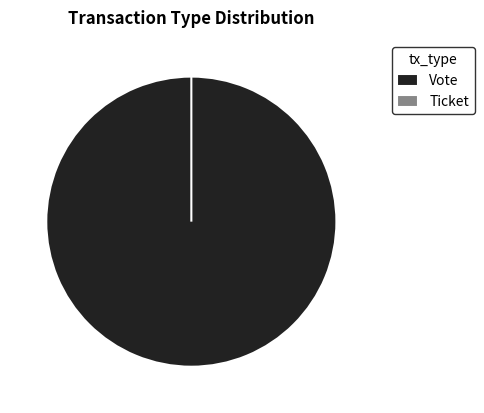

Rank the categories by value from lowest to highest.

Ticket, Vote